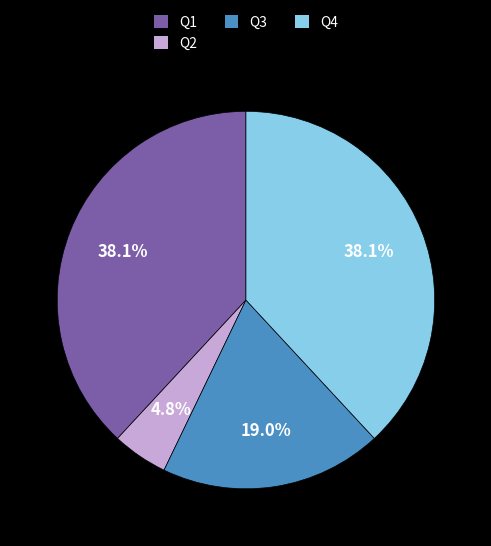

Which has a higher value, Q1 or Q2?

Q1